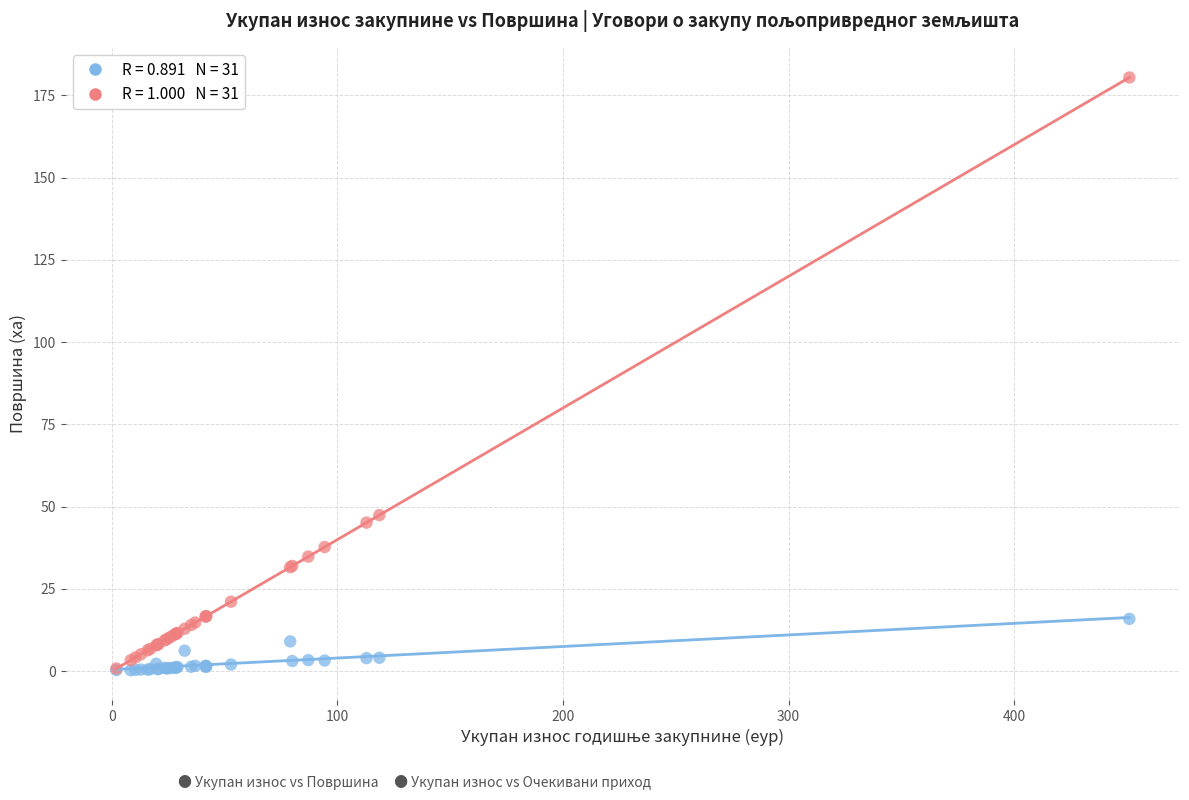

Across all series, what Y value is closest to 90?

47.4